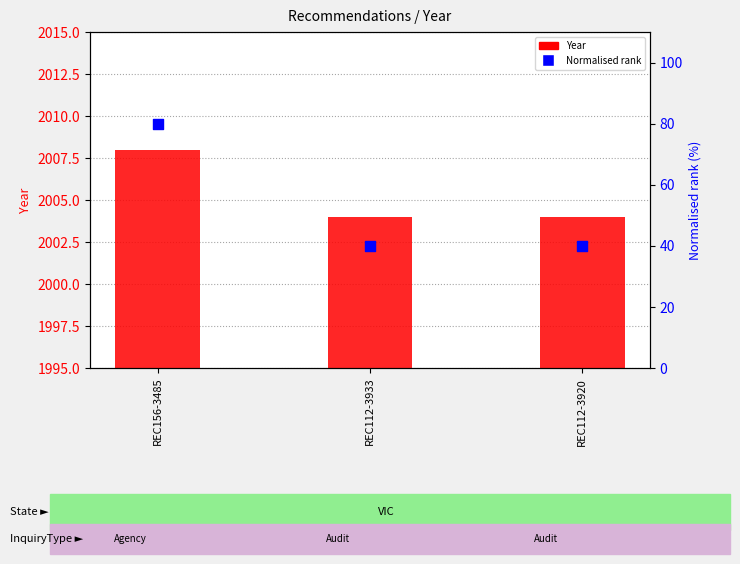

Which series has the largest total across all categories?

Year